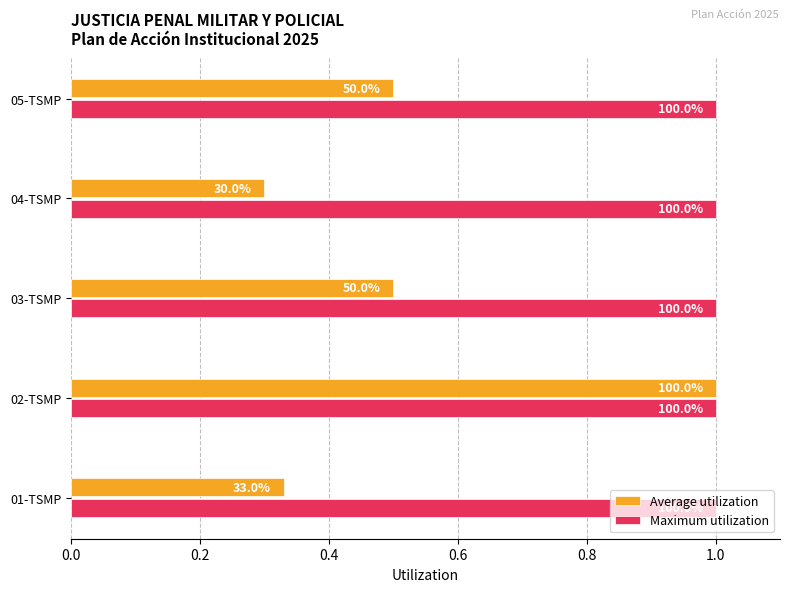

What are all the series names shown in the legend?

Average utilization, Maximum utilization